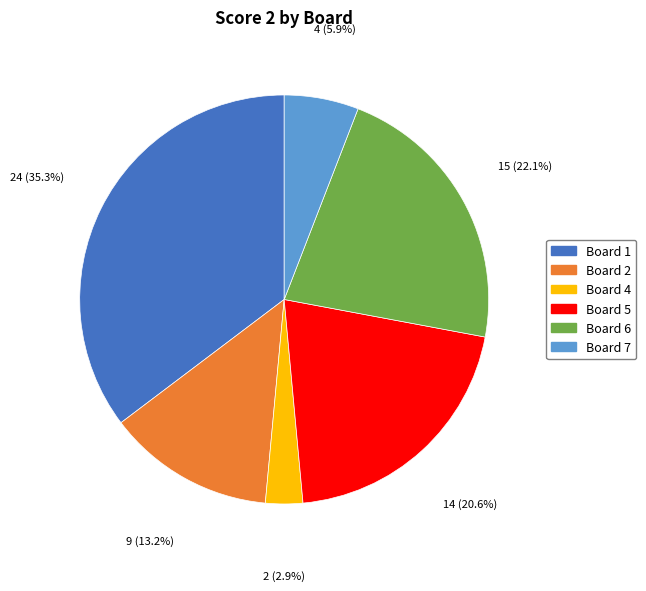

True or false: Board 2 accounts for 1% of the total.

False